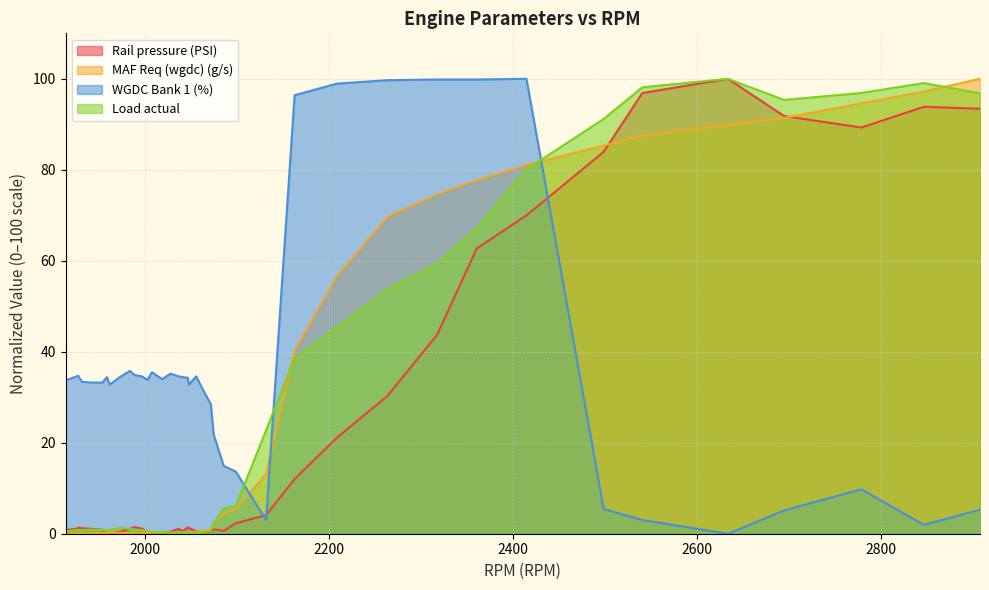

At which category is the sum across all series the highest?

2415